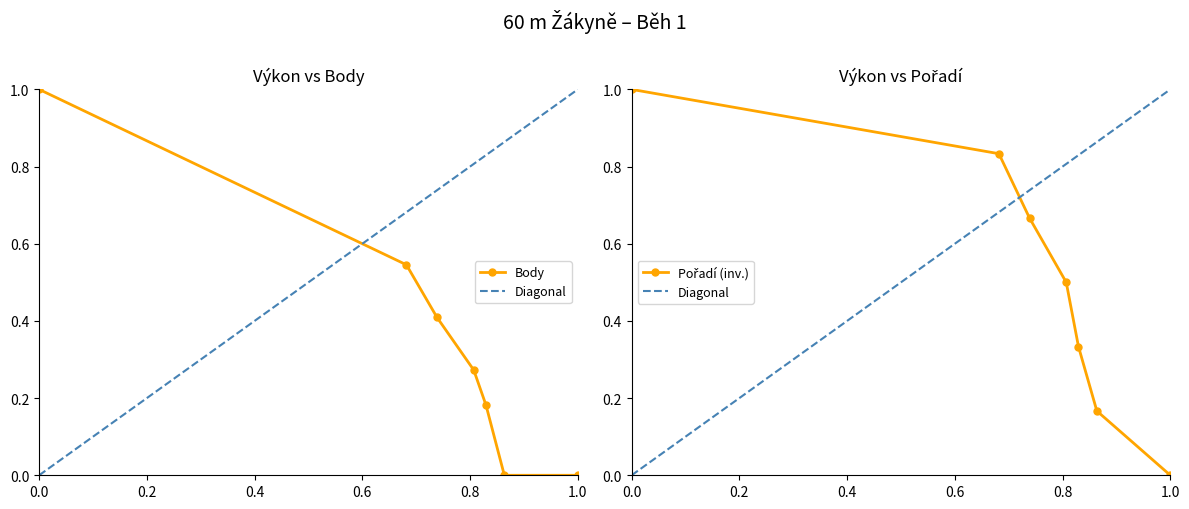

Count the number of categories in the chart.

7